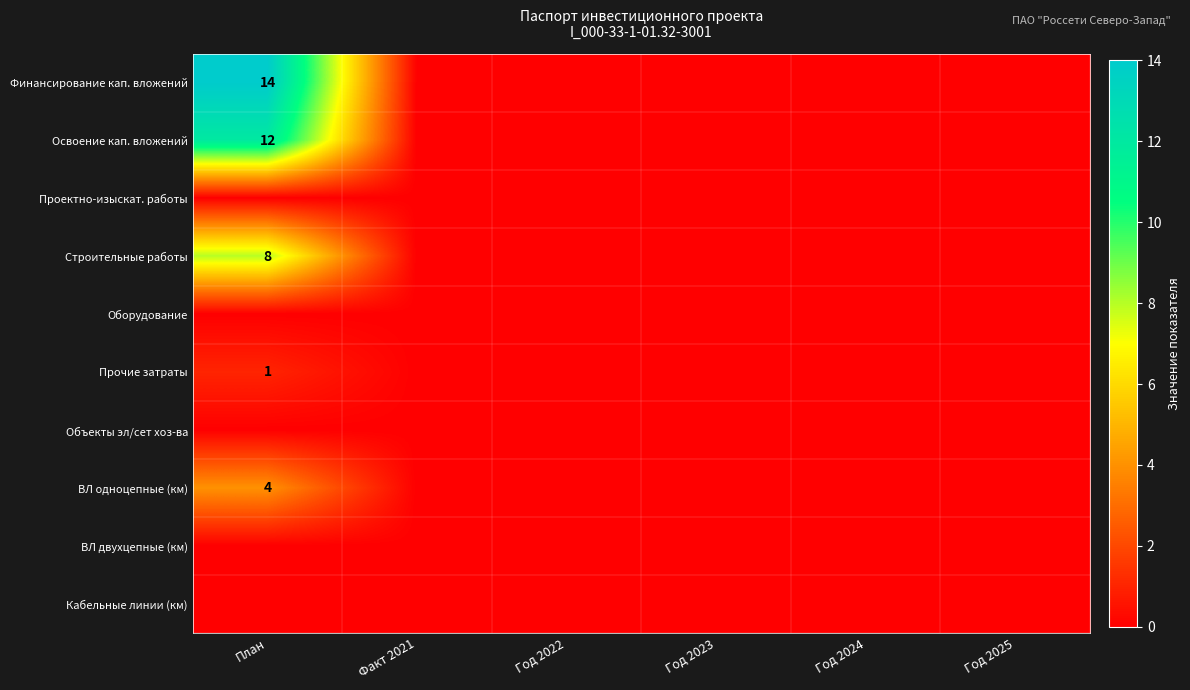

At how many categories does at least one series exceed 0?

1